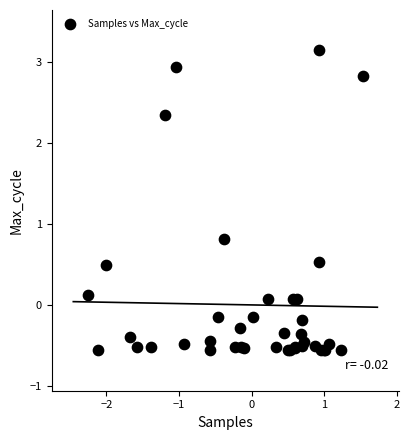

What Y value in the scatter plot is closest to 1?

0.8